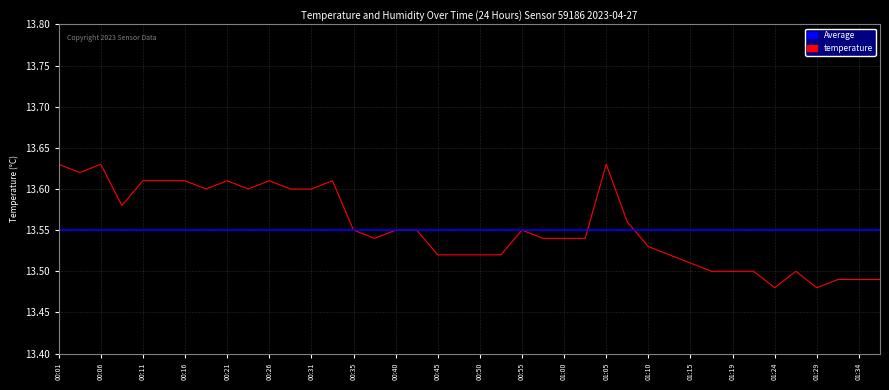

What is the label of the 40th point from the left?

01:36